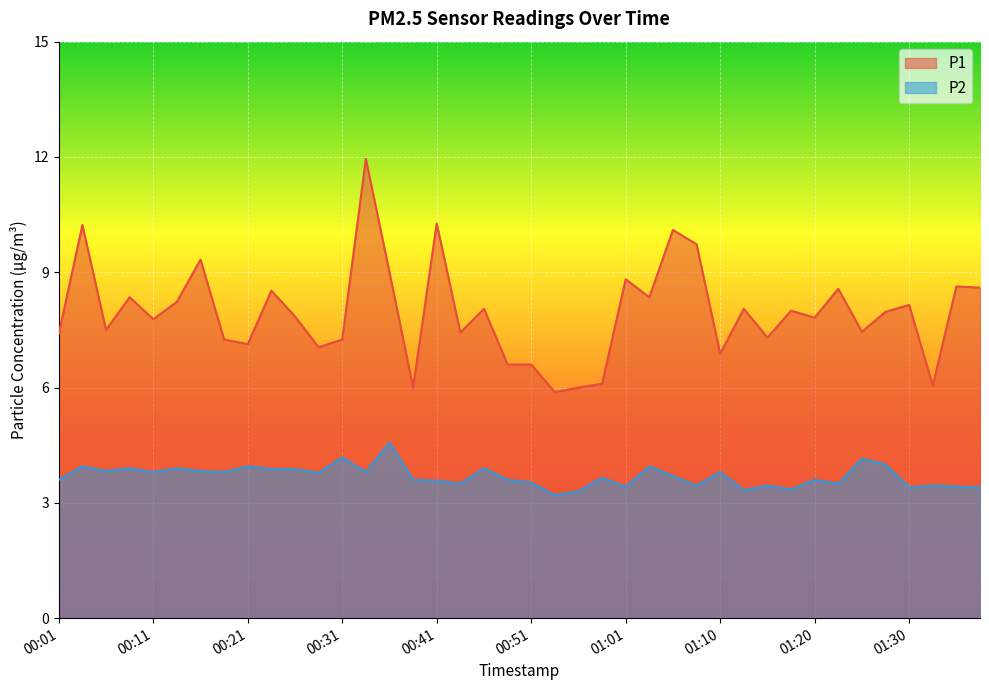

True or false: P2 and P1 cross at least once.

False